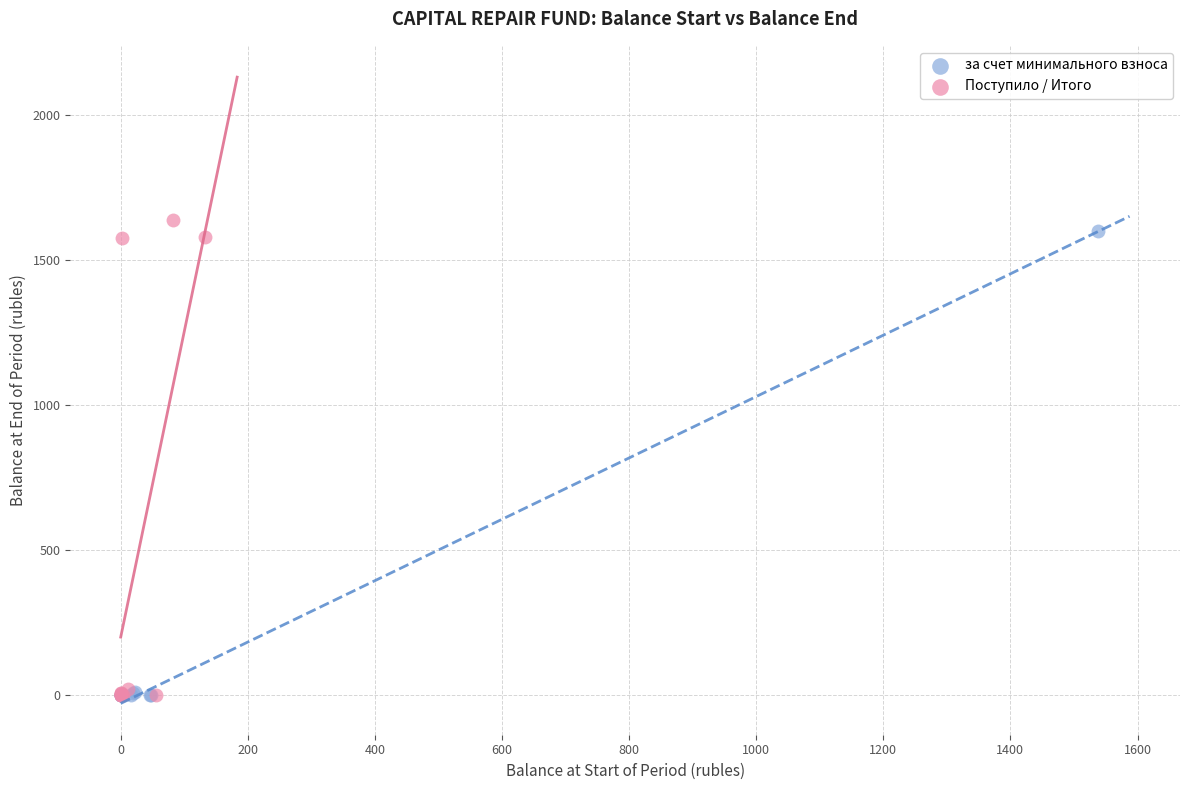

Which series has the largest Y range (max minus min)?

Поступило / Итого